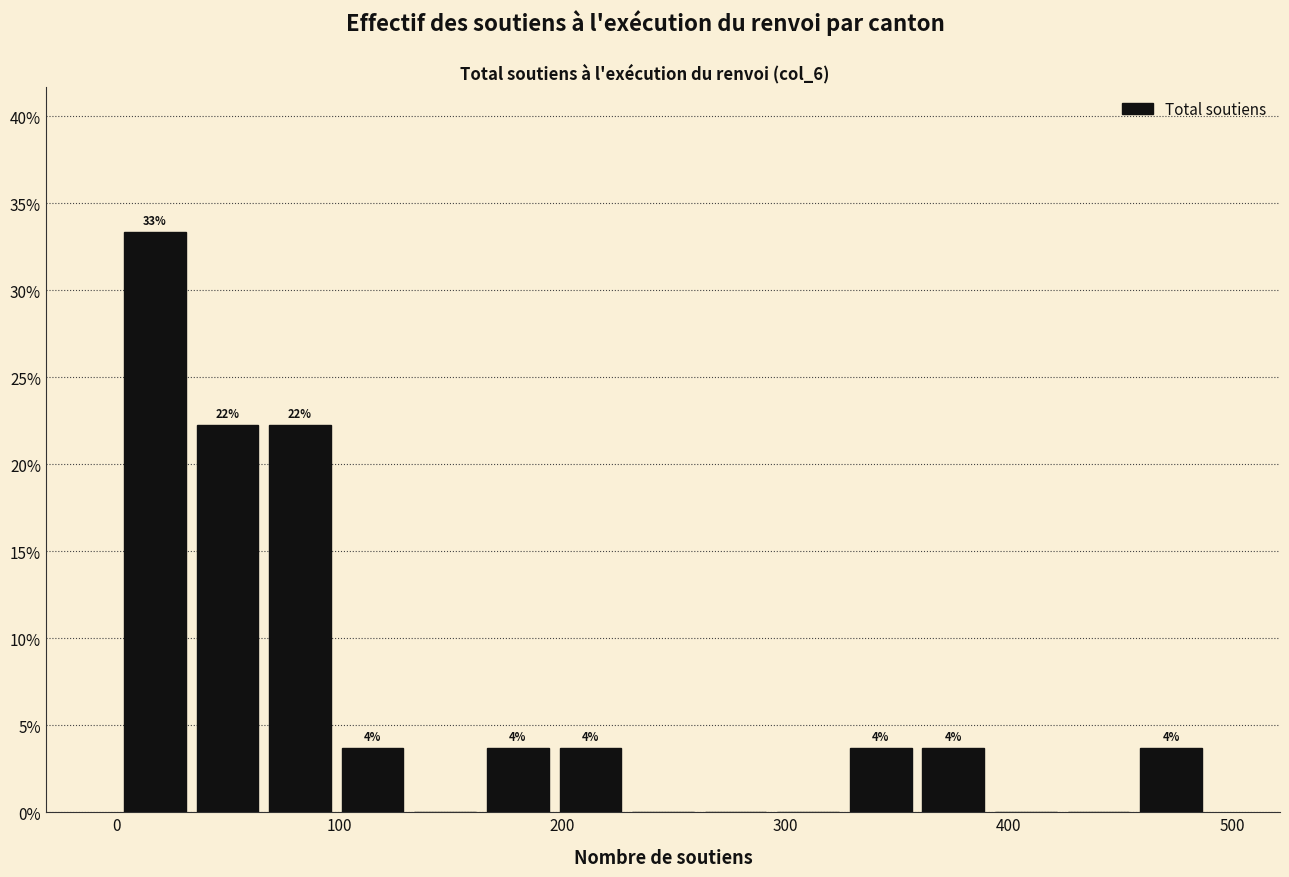

Read against the x-axis, roughly where is the centre of the tallest bar?

20